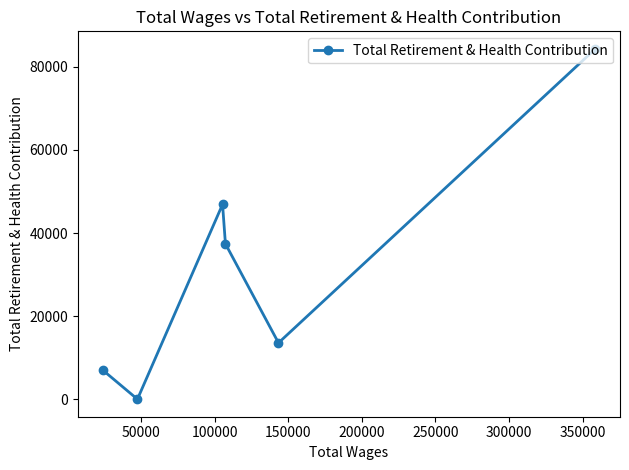

How many lines are shown in the chart?

1